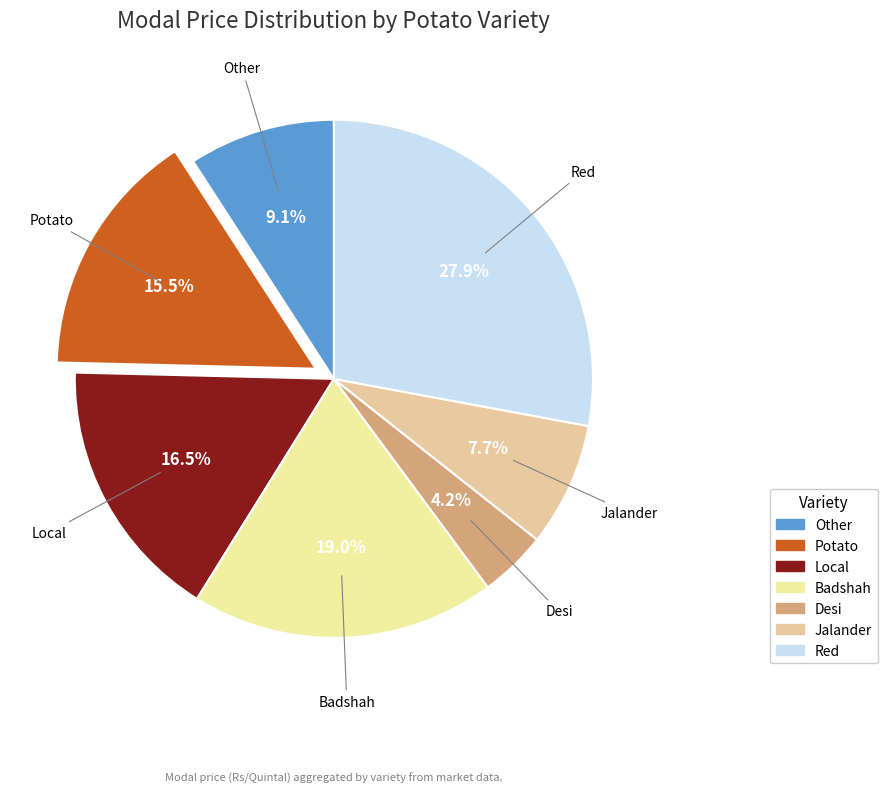

Is there any slice that represents more than half of the pie?

No